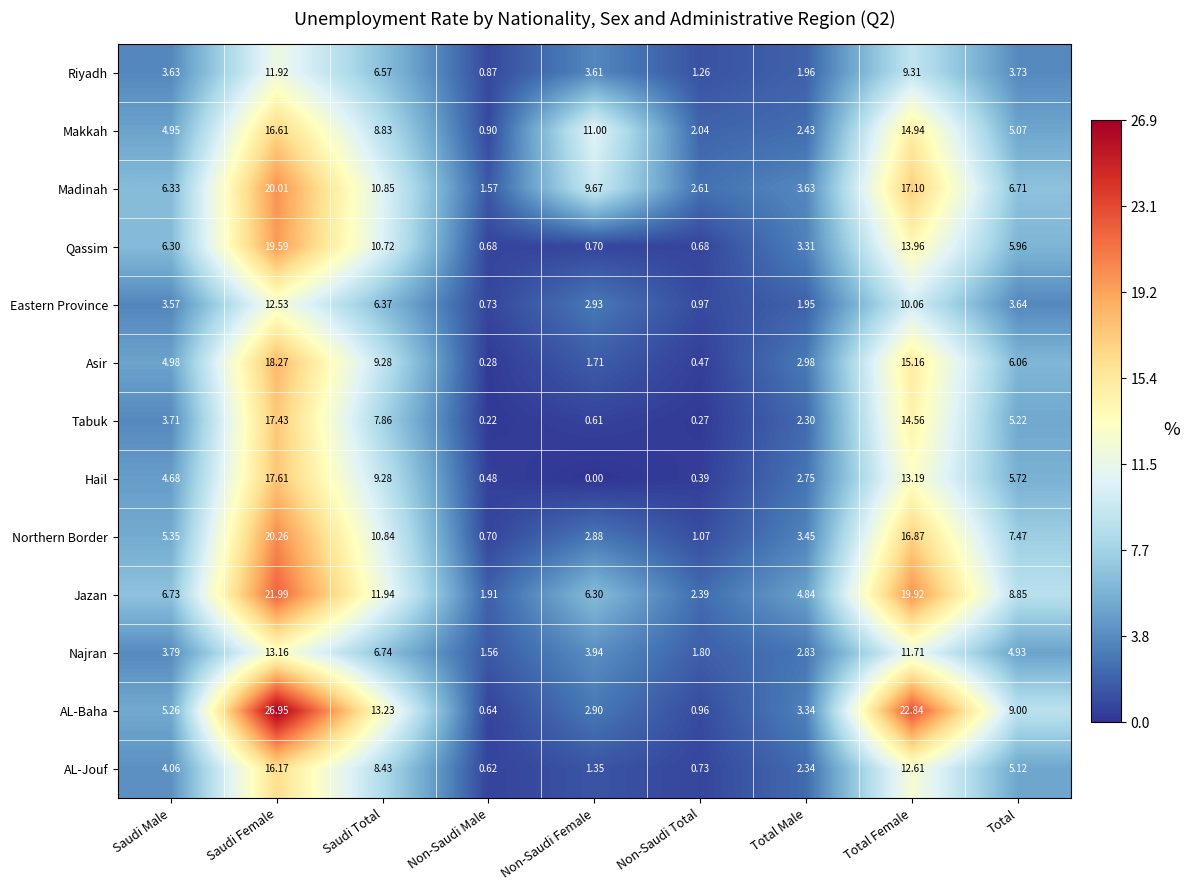

At which label does Madinah first exceed 6?

Saudi Male